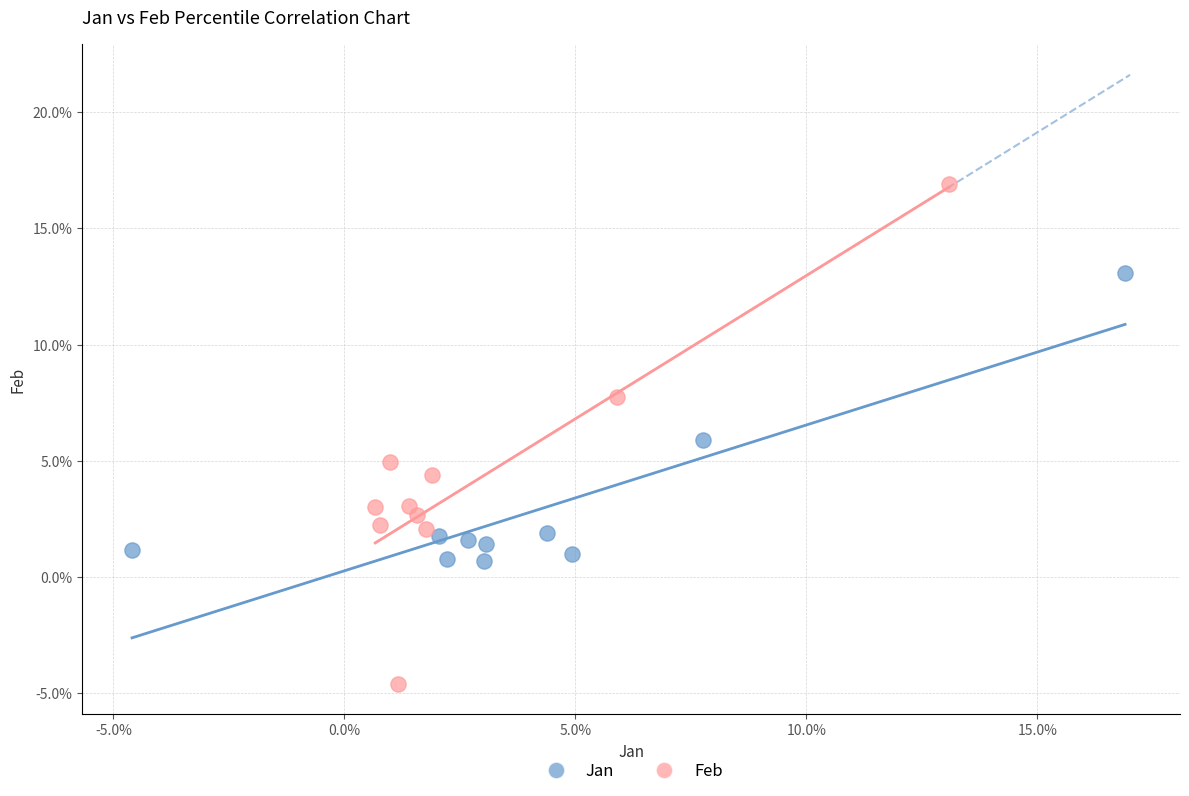

What are all the series names shown in the legend?

Jan, Feb